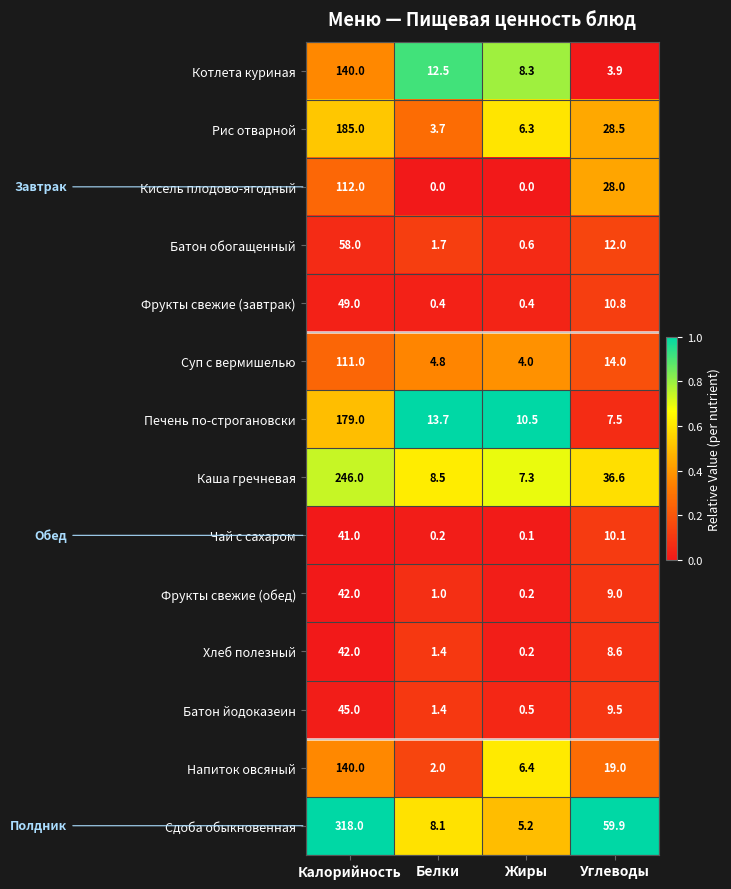

How many values in the Батон обогащенный series are below 12?

2